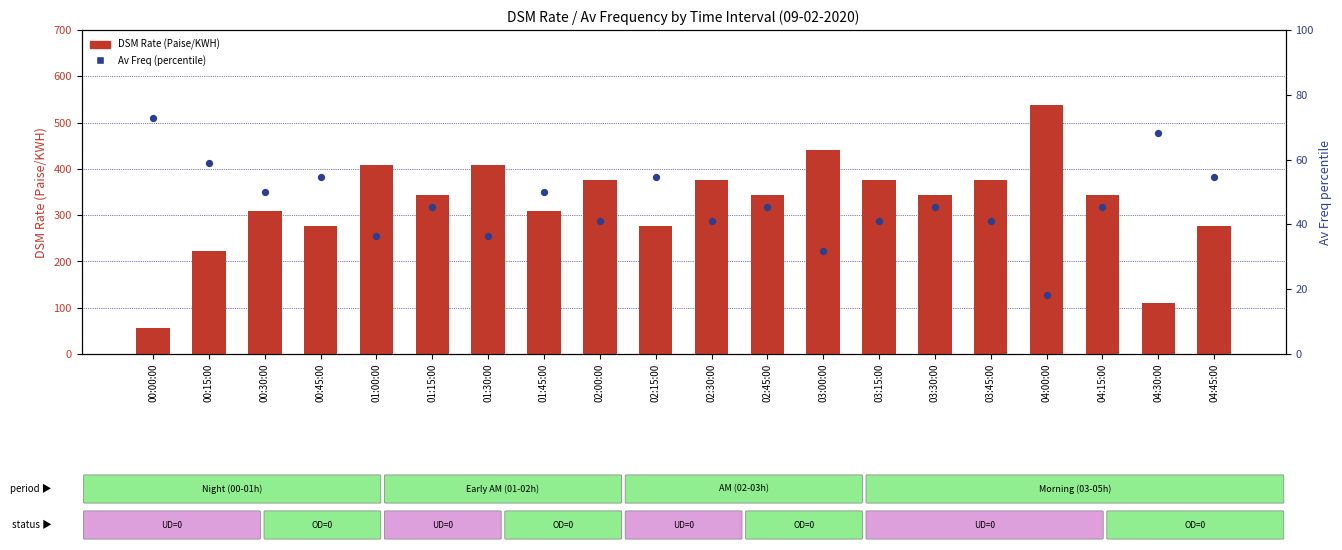

Which series has the widest spread of Y values?

DSM Rate (Paise/KWH)